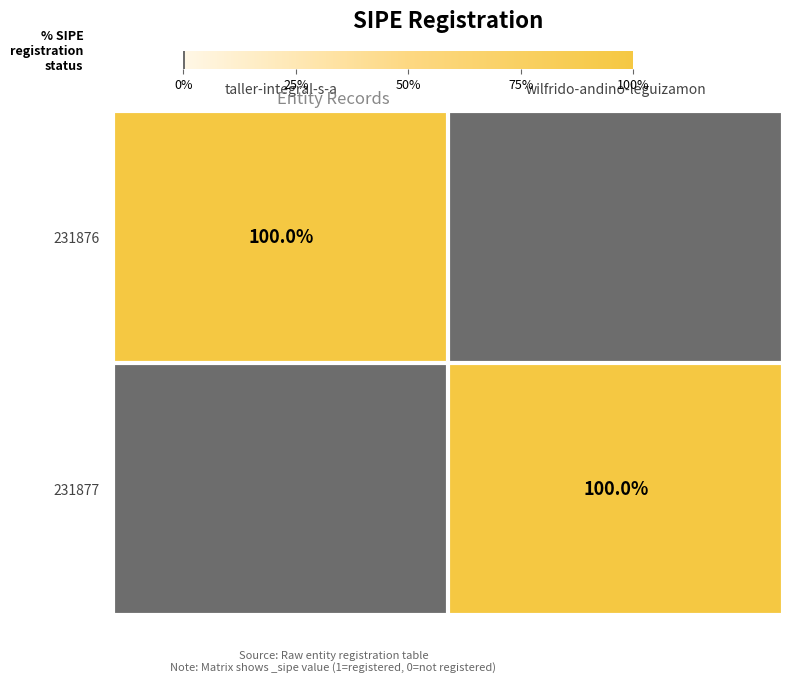

True or false: 231877 has a value of 160 at wilfrido-andino-leguizamon.

False